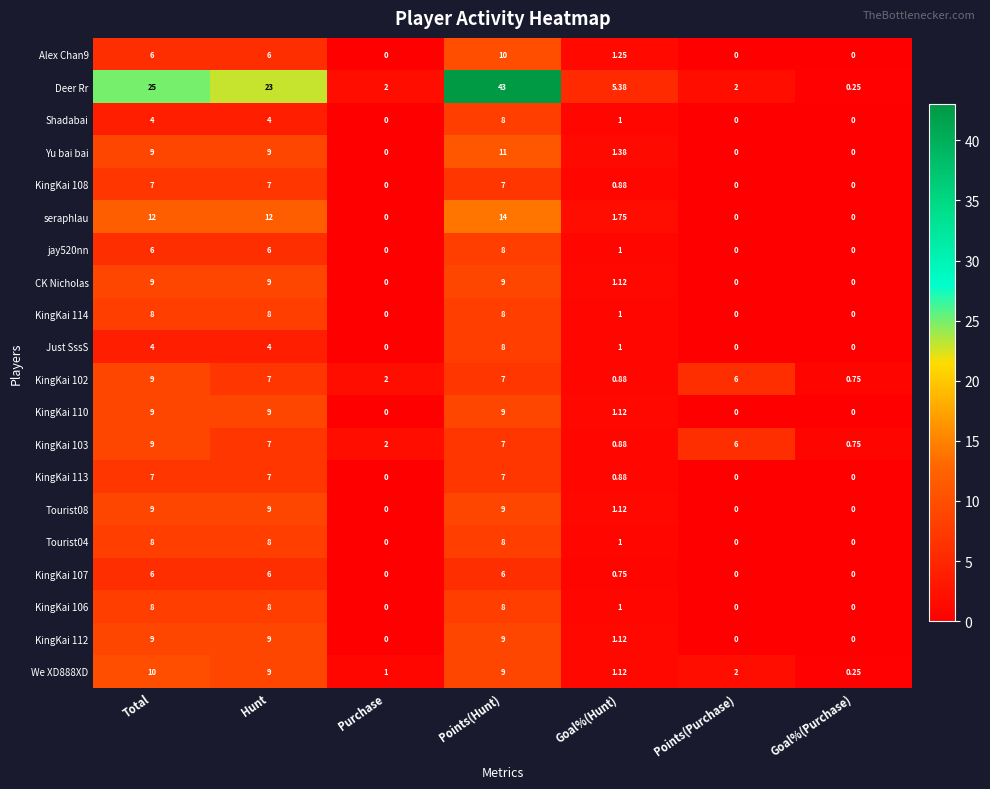

Where is CK Nicholas nearest to the value 4?

Goal%(Hunt)